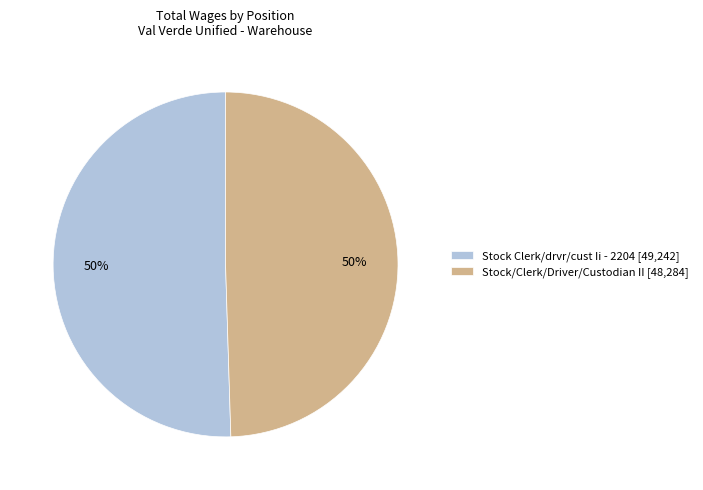

To the nearest percent, what is the combined percentage of Stock/Clerk/Driver/Custodian II and Stock Clerk/drvr/cust Ii - 2204?

100%